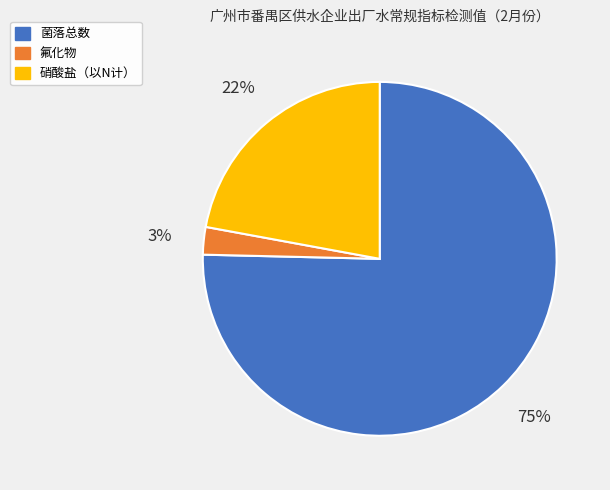

Is there a majority slice in this chart?

Yes